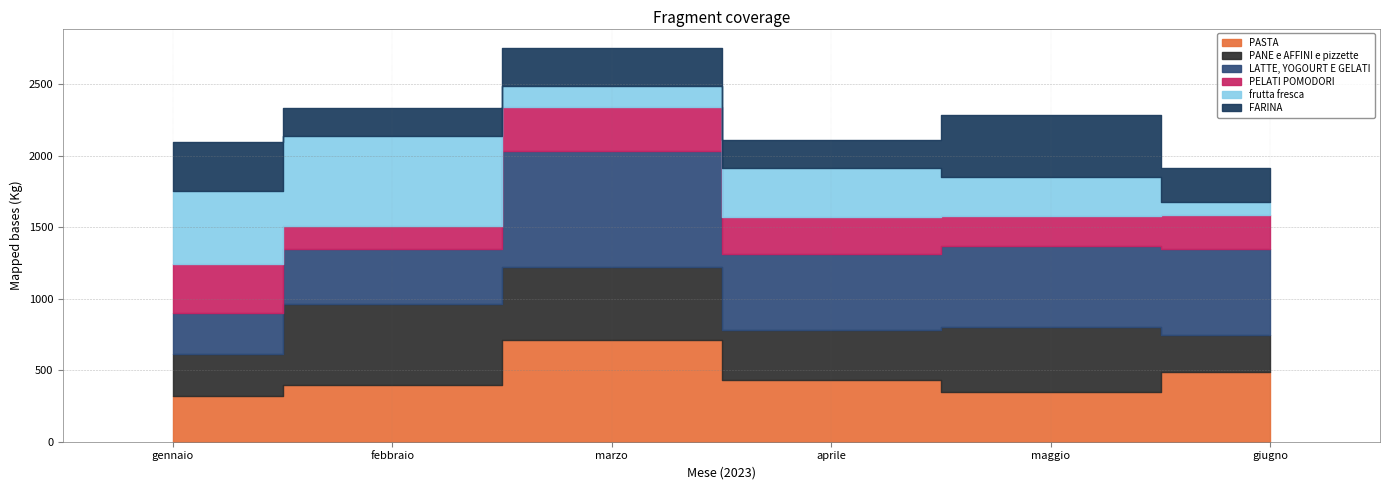

At which category is the sum across all series the highest?

marzo